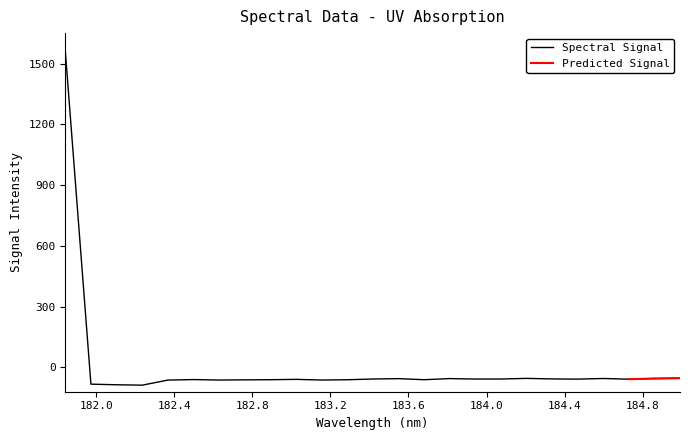

What is the sum of all values?

84.6